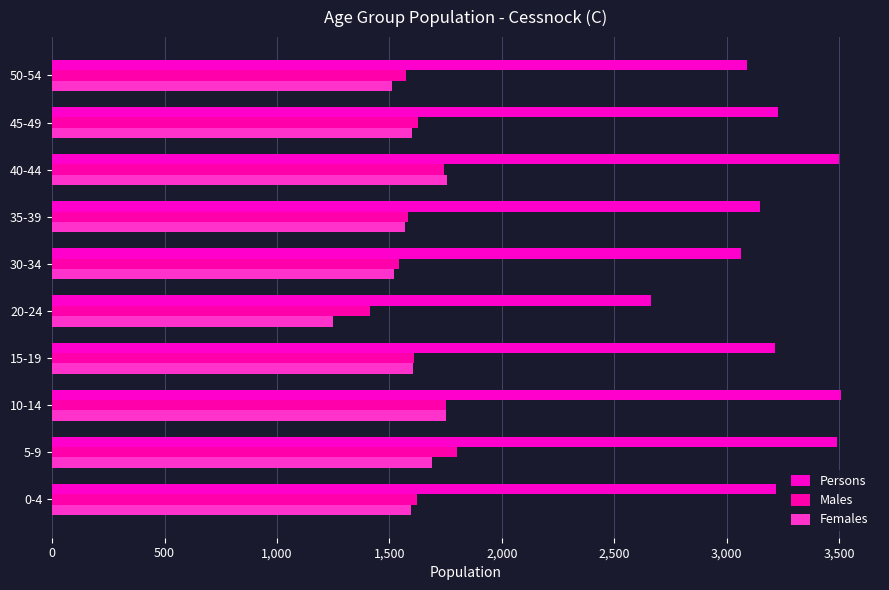

Reading left to right, transcribe all the data shown in this chart.

Persons: 3219	3492	3507	3216	2664	3065	3150	3501	3229	3090
Males: 1623	1801	1753	1609	1416	1545	1581	1745	1628	1576
Females: 1596	1691	1754	1607	1248	1520	1569	1756	1601	1514